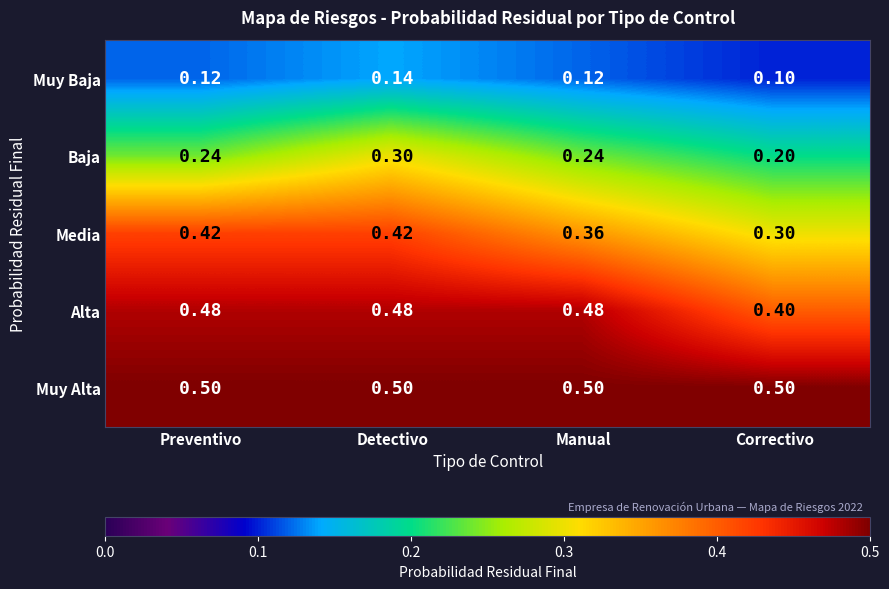

Rank the series by their maximum value, from highest to lowest.

Muy Alta, Alta, Media, Baja, Muy Baja